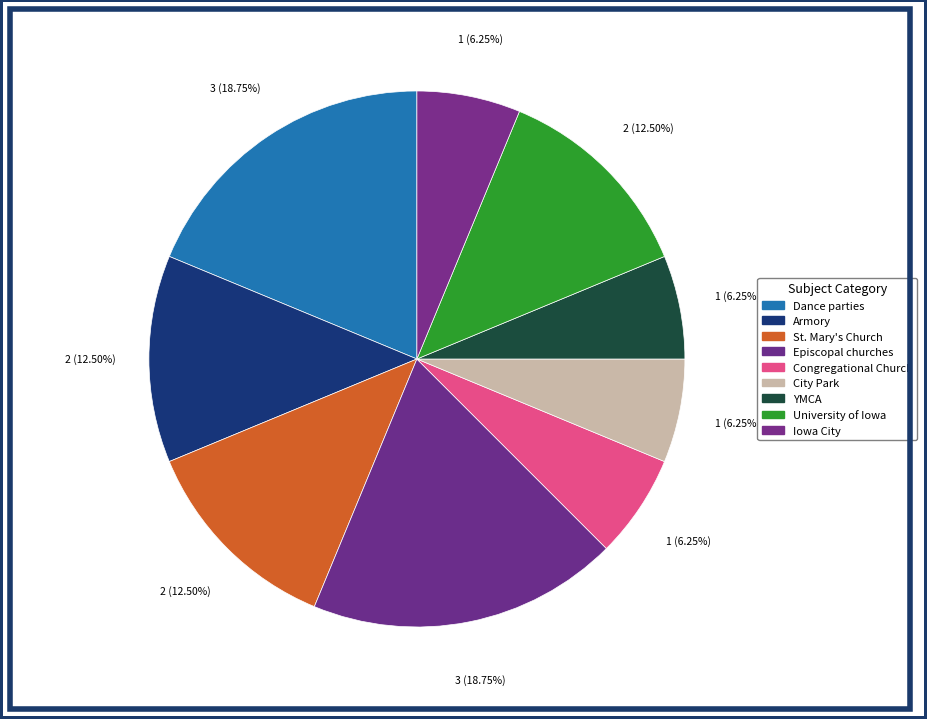

Count the number of slices in the pie.

9